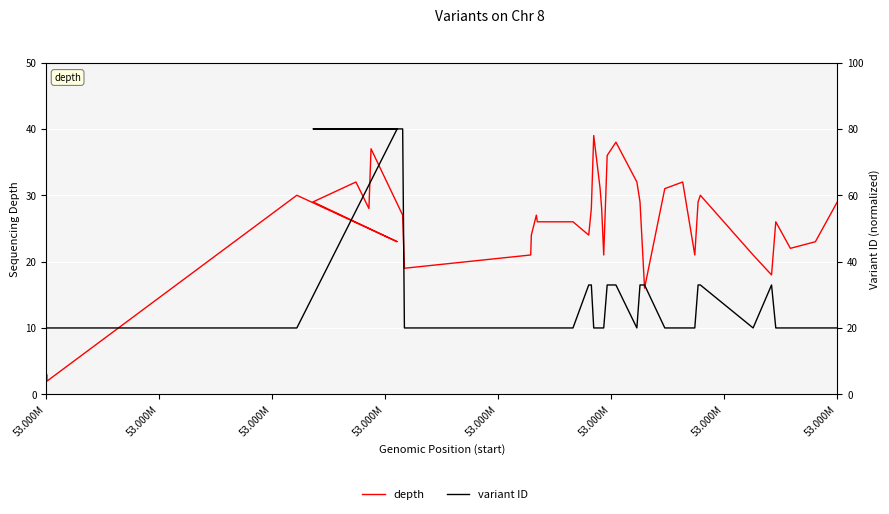

What is the spread (max minus min) of values at 53.000M?

18.0